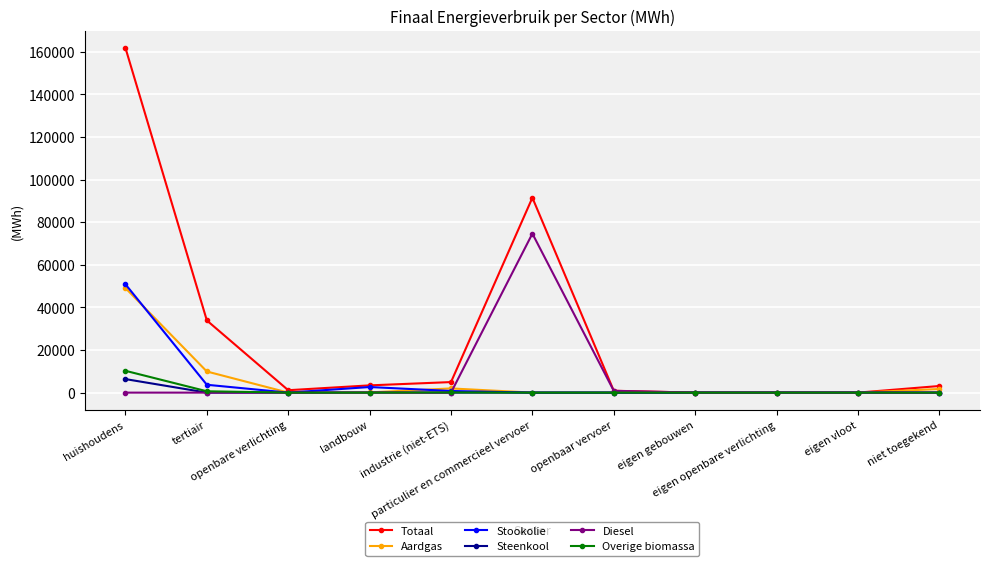

Which series has the largest range (max minus min)?

Totaal